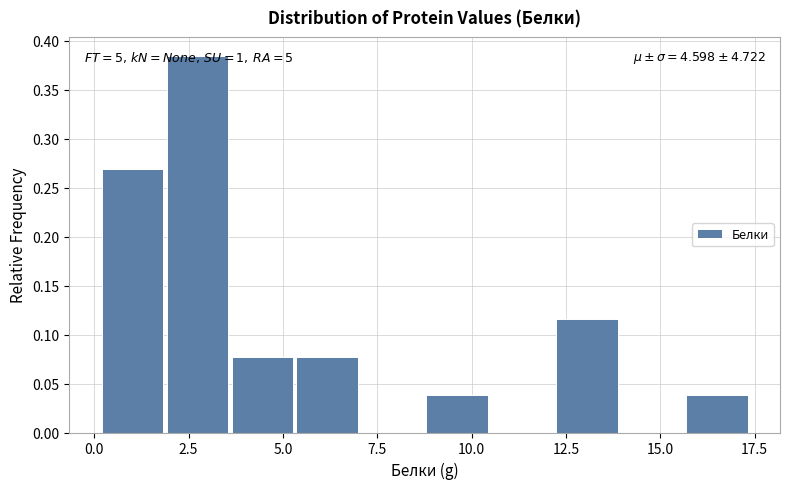

Around what value on the x-axis is the tallest bar? Give the approximate position of its centre, as read against the axis.

2.5